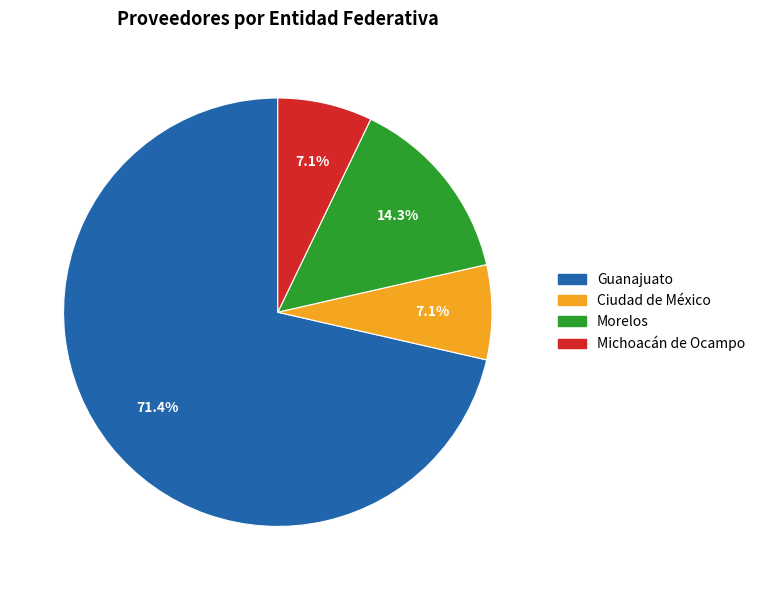

True or false: Ciudad de México accounts for 7% of the total.

True